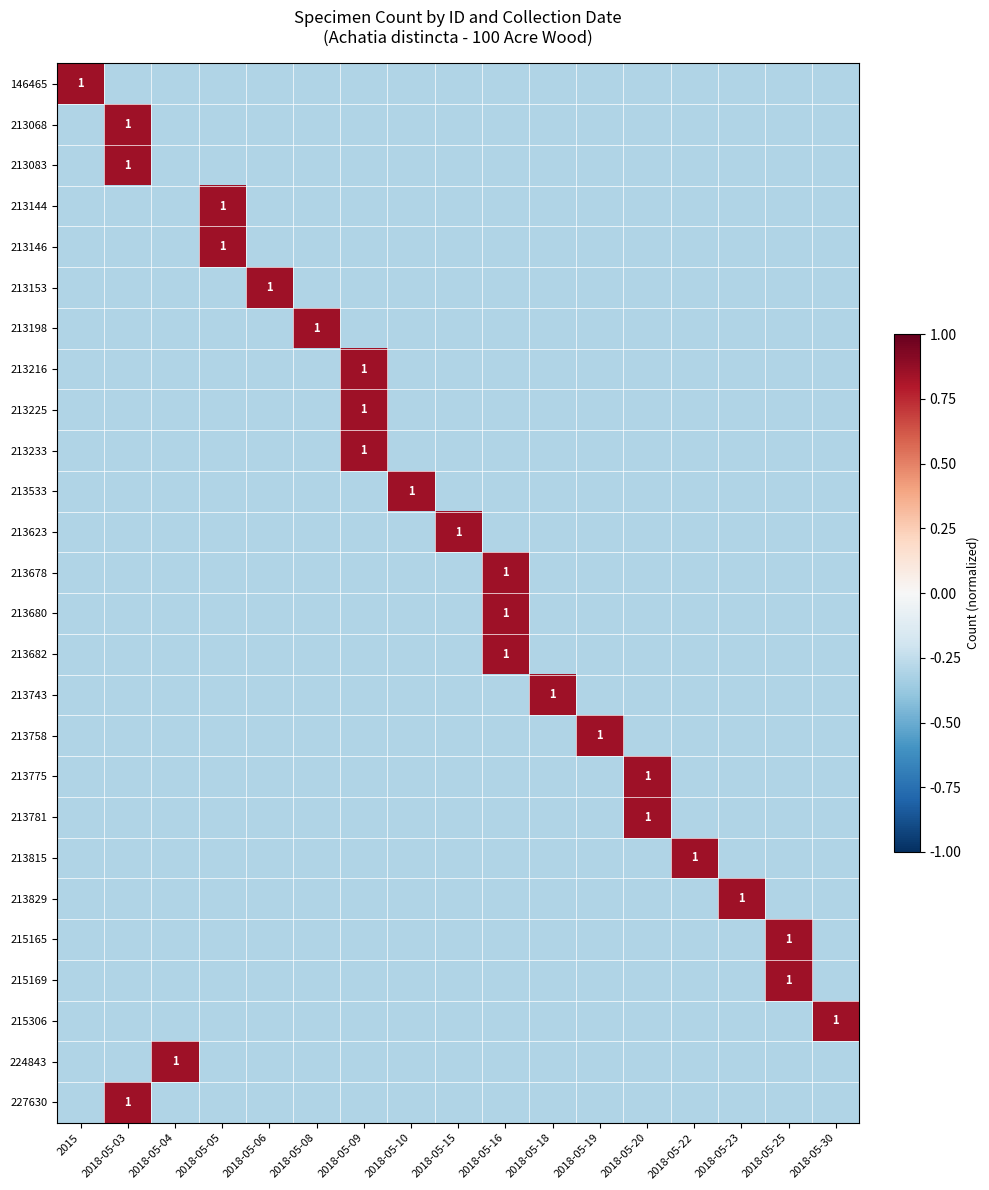

List the series in order of their peak value, lowest first.

146465, 213068, 213083, 213144, 213146, 213153, 213198, 213216, 213225, 213233, 213533, 213623, 213678, 213680, 213682, 213743, 213758, 213775, 213781, 213815, 213829, 215165, 215169, 215306, 224843, 227630